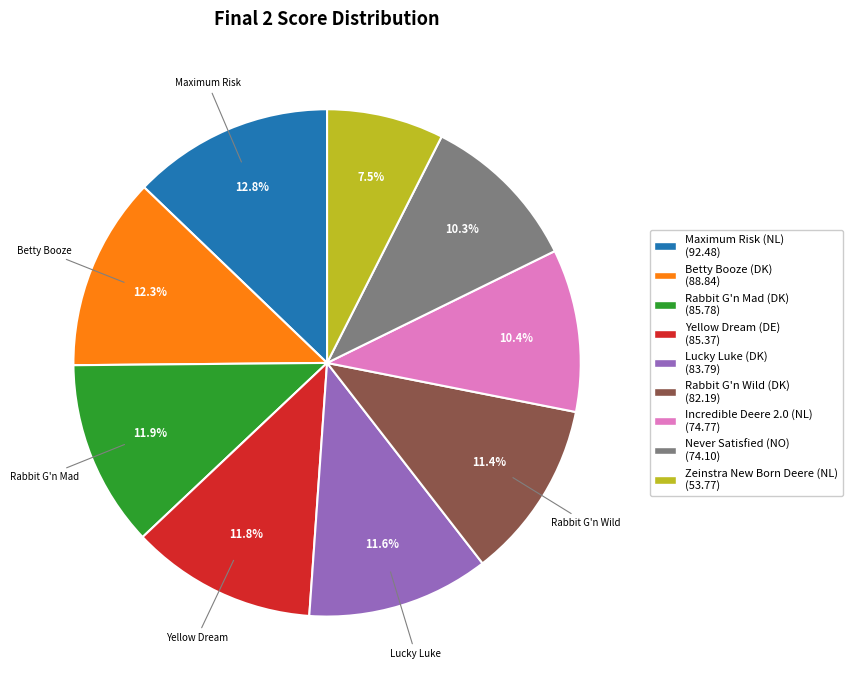

How many segments does this pie chart have?

9